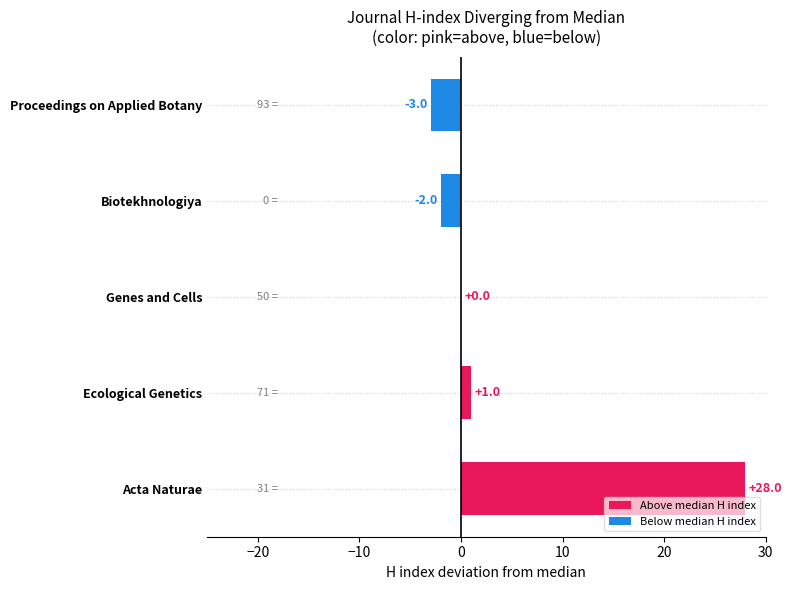

What is the sum of all values?

24